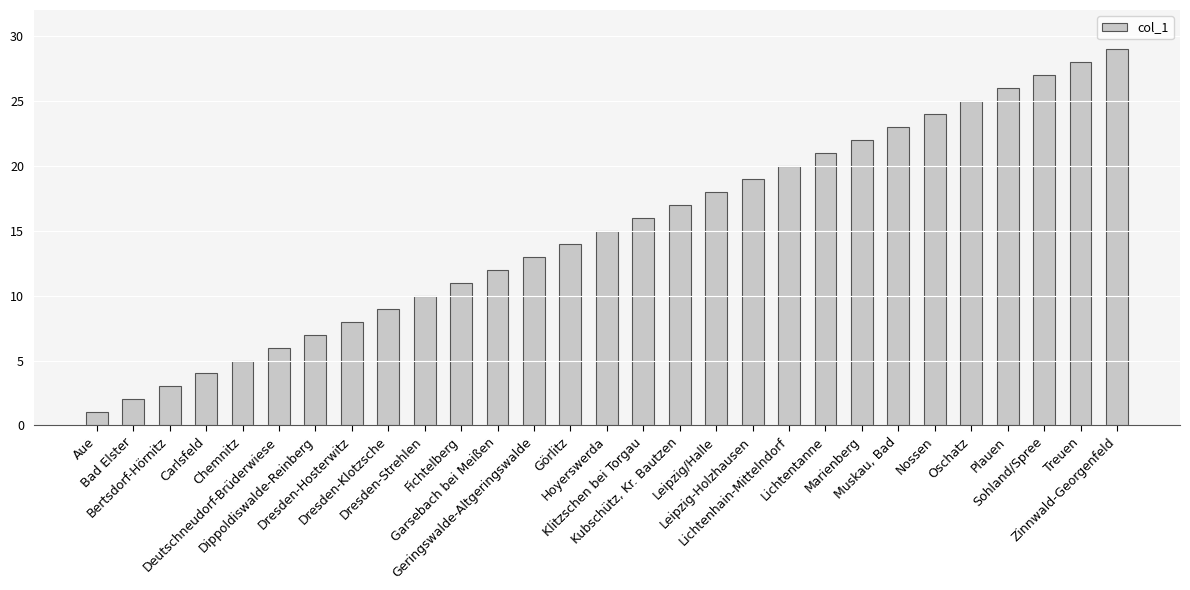

What is the difference between the maximum and minimum values?

28